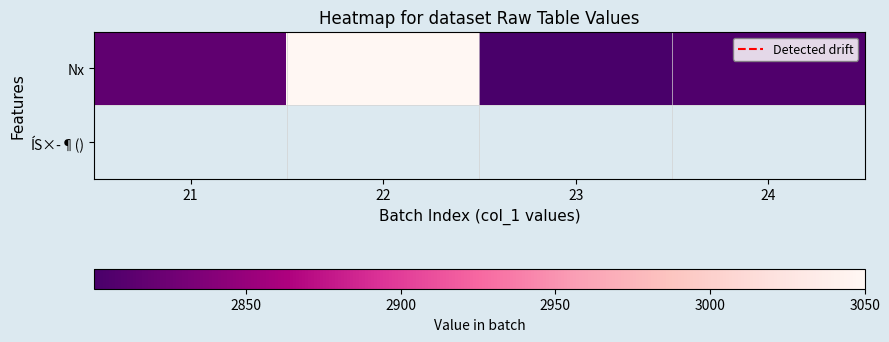

Which category has the highest value across all series?

22